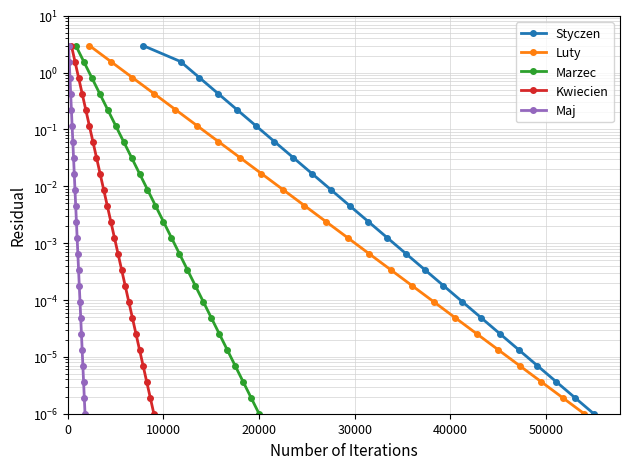

Which series has the largest total across all categories?

Styczen